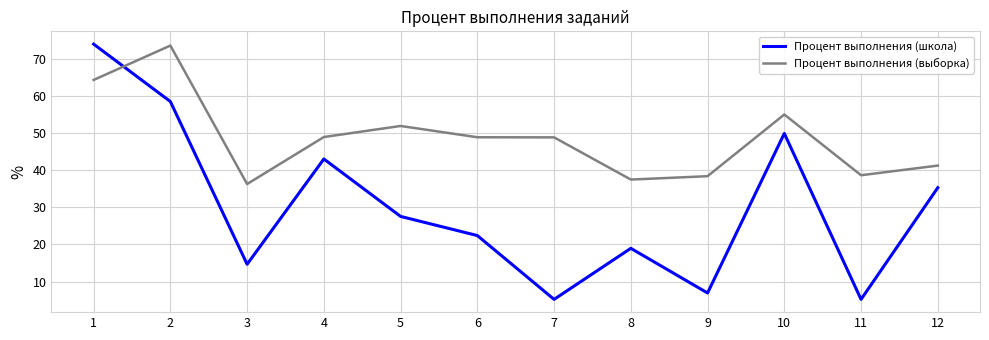

Between 3 and 5, which series saw the biggest shift?

Процент выполнения (выборка)